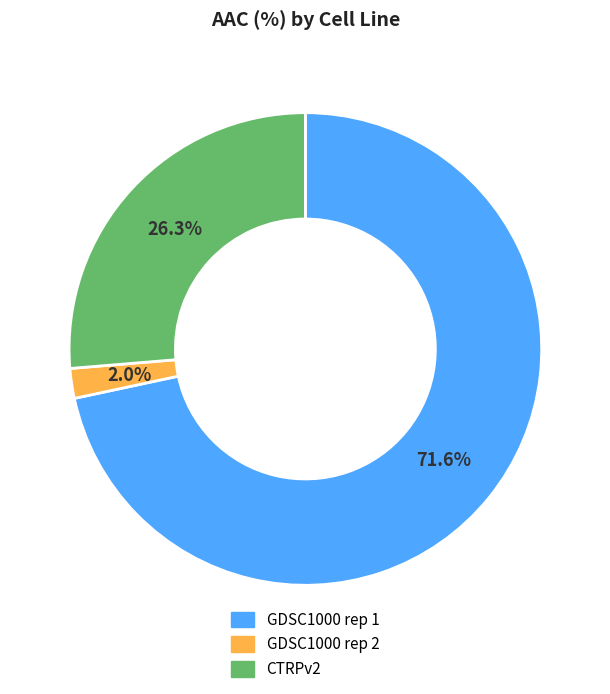

To the nearest percent, what is the average slice percentage?

33%